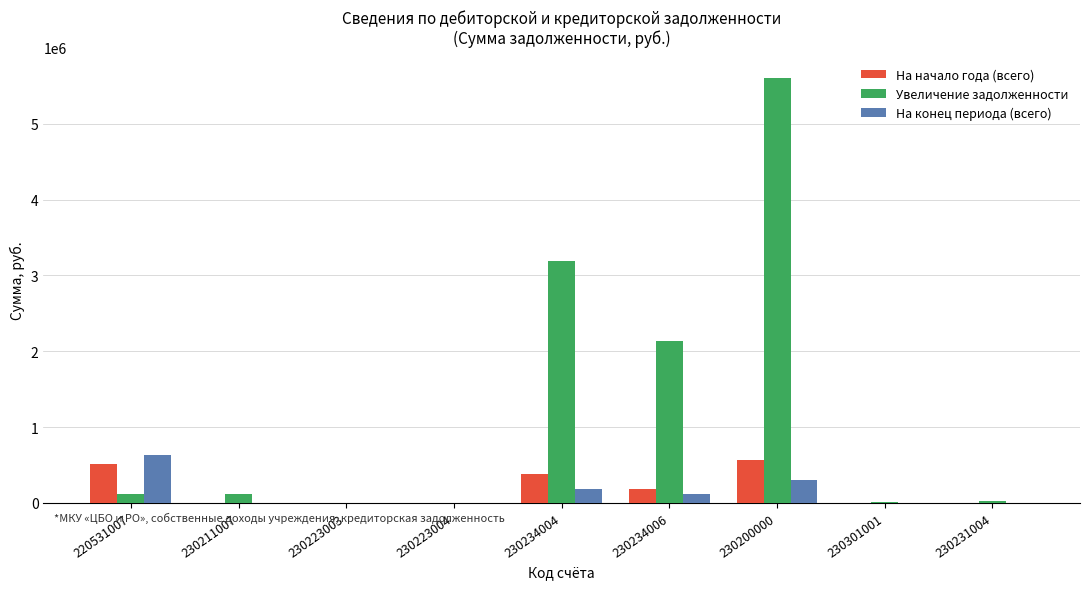

What is the greatest value displayed?

5599011.5